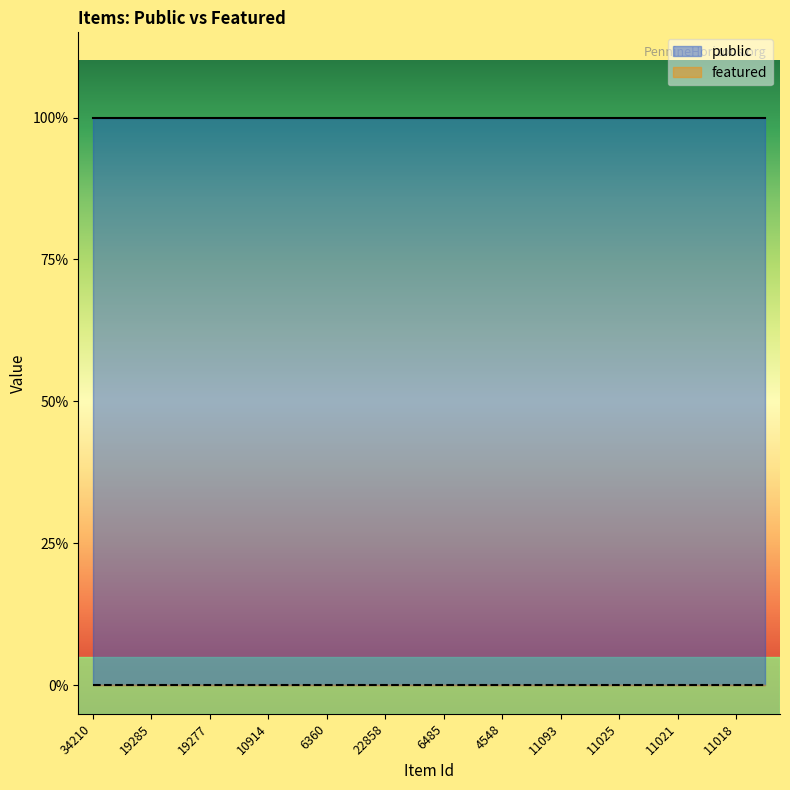

Rank the series by their maximum value, from lowest to highest.

featured, public